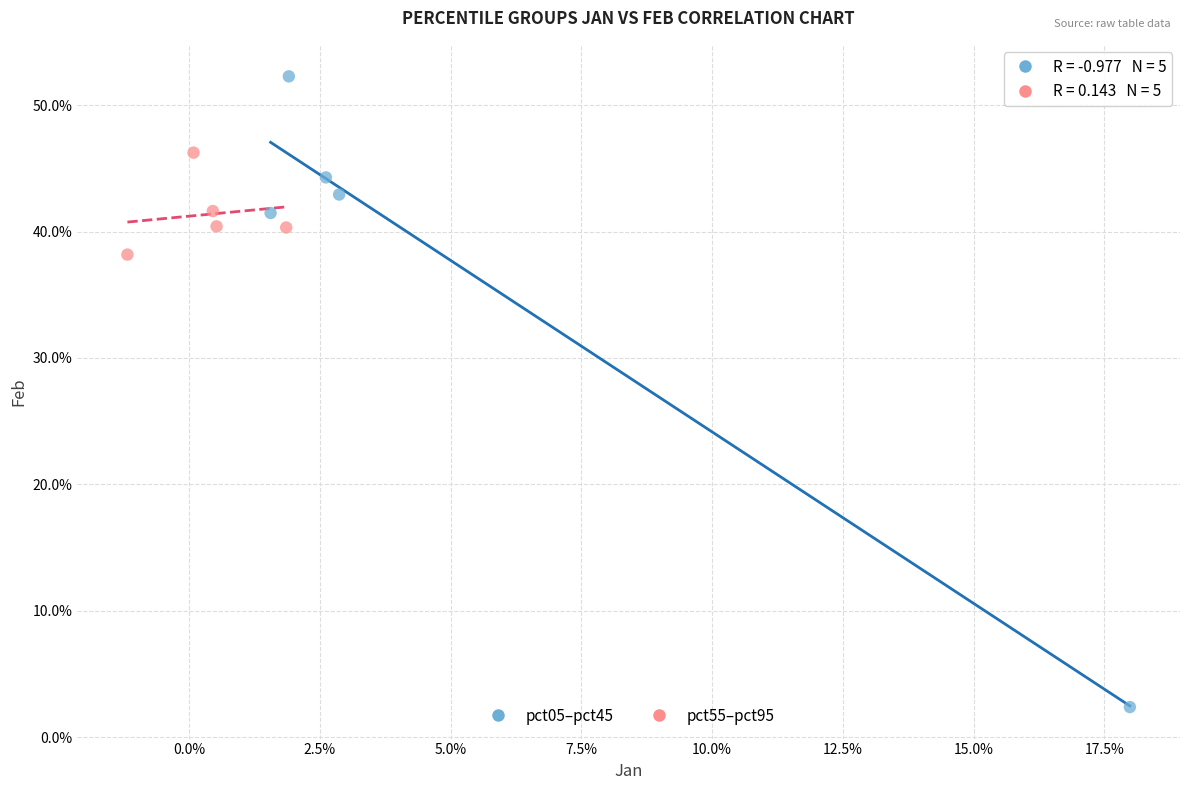

Which series contains the highest Y value?

pct05–pct45